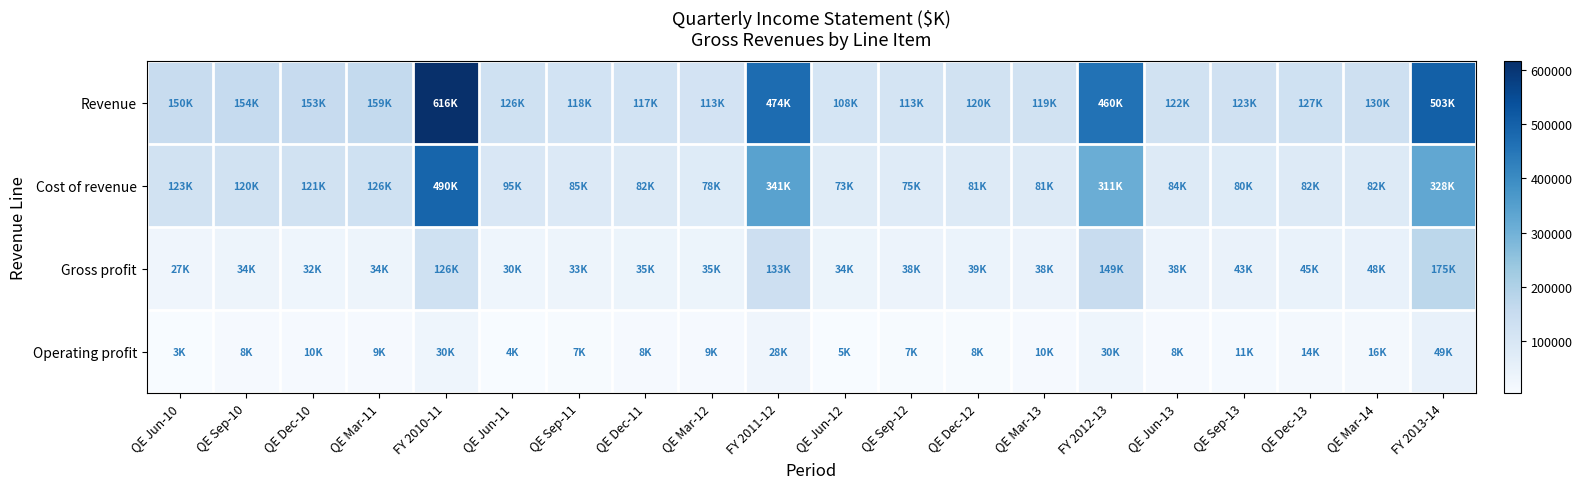

Which series has the largest range (max minus min)?

Revenue